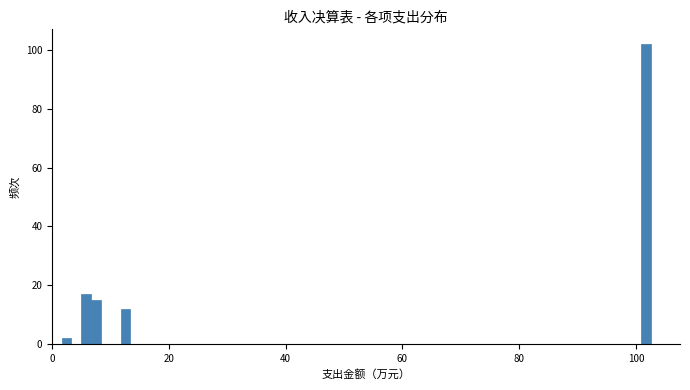

Read against the x-axis, roughly where is the centre of the tallest bar?

102